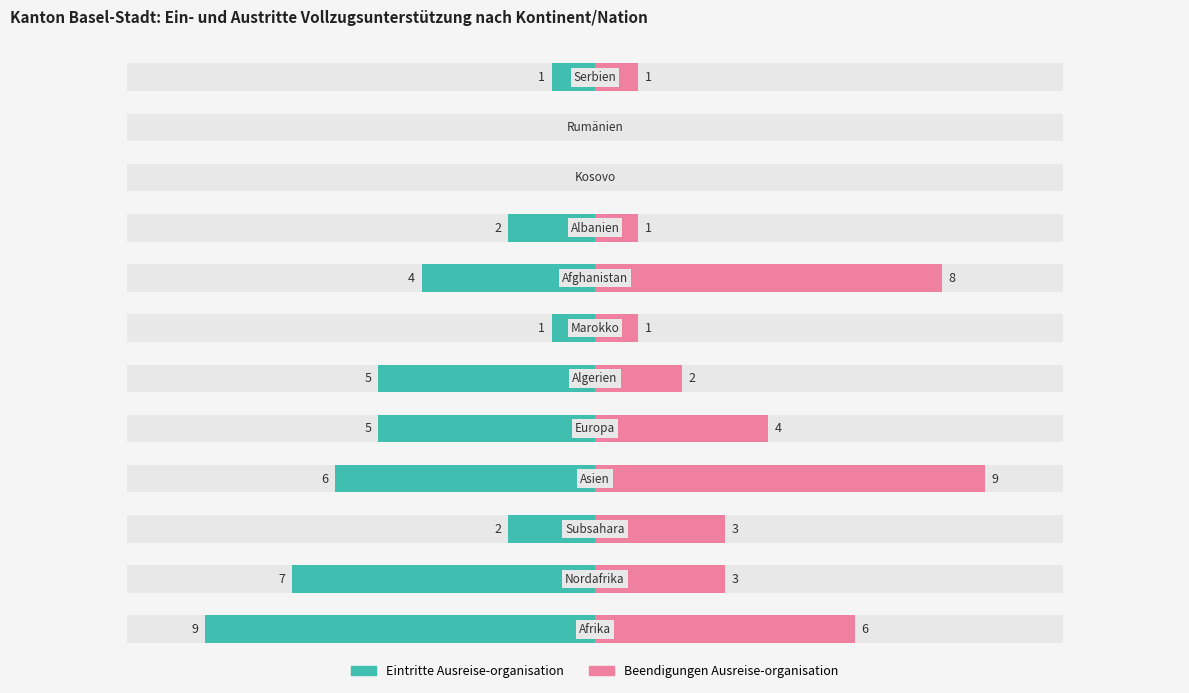

Which series has the widest spread of values?

Eintritte Ausreise-organisation